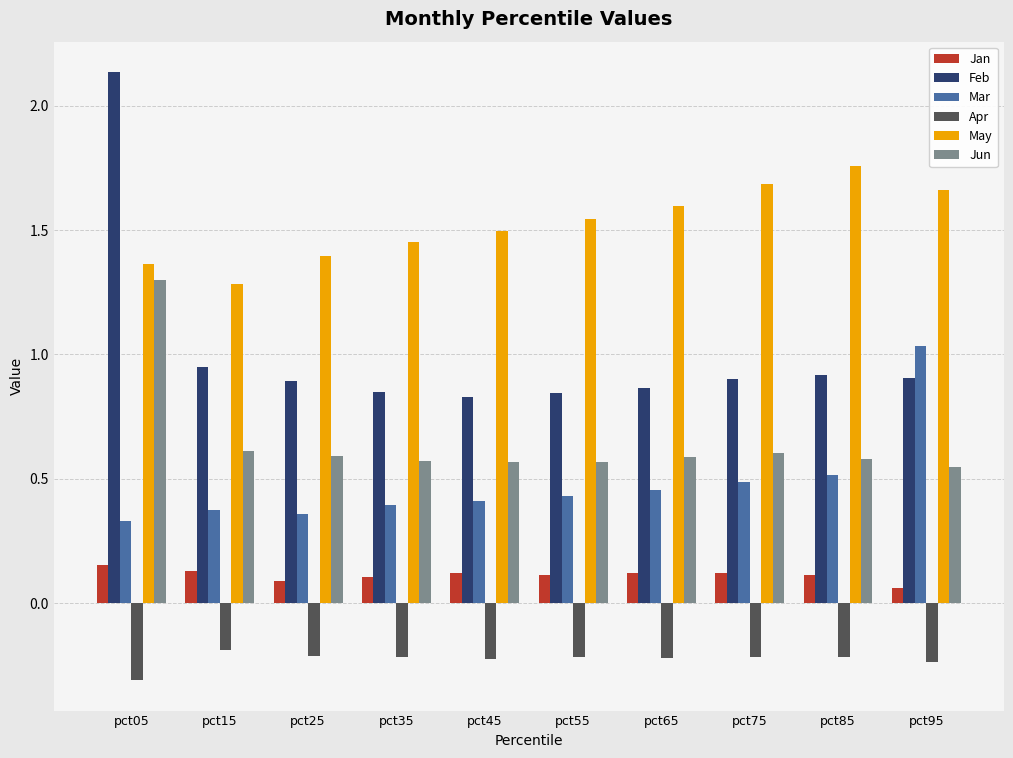

What are all the series names shown in the legend?

Jan, Feb, Mar, Apr, May, Jun